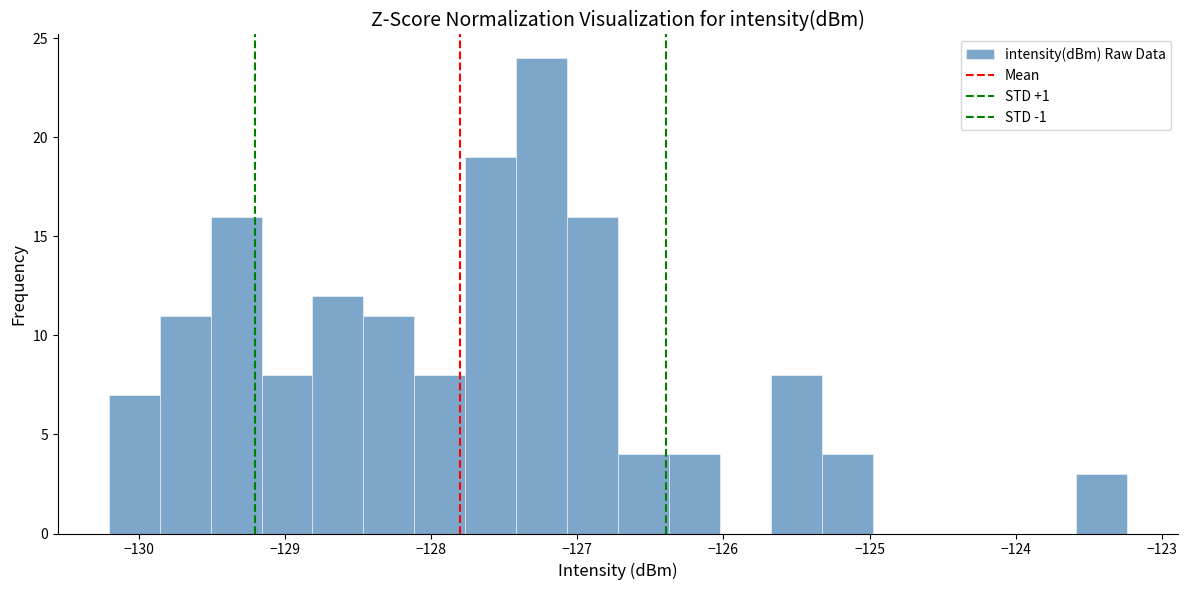

Read against the x-axis, roughly where is the centre of the tallest bar?

-127.2